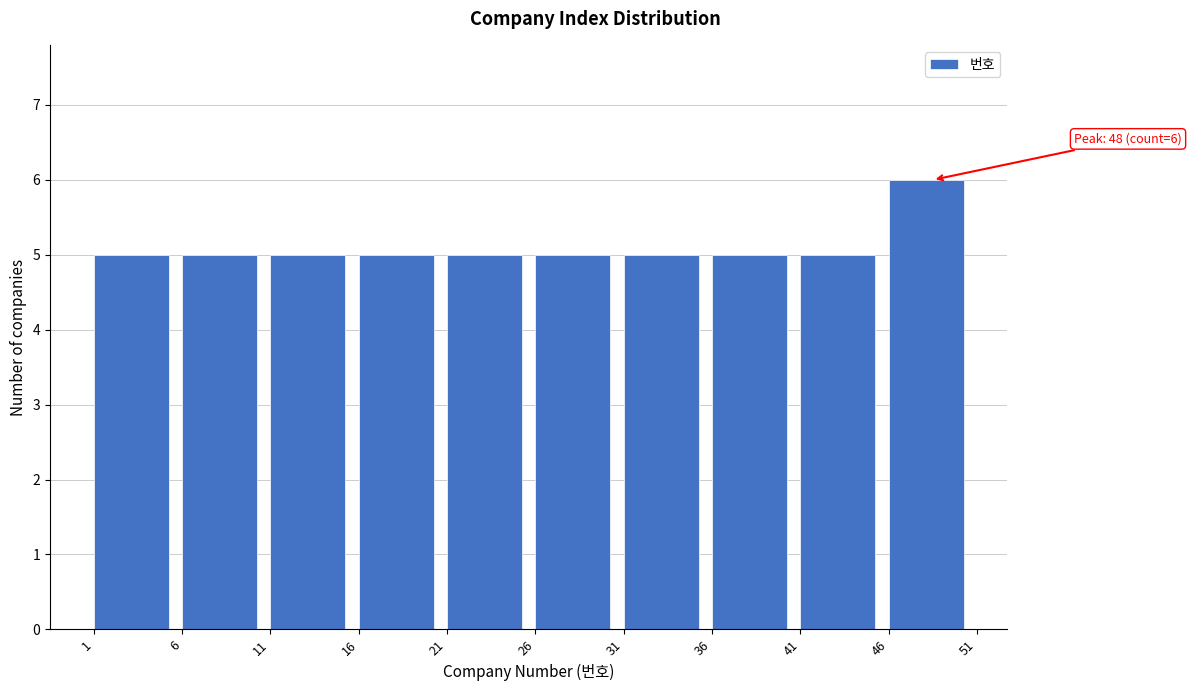

Over which range of the x-axis is the bar tallest?

46 to 51